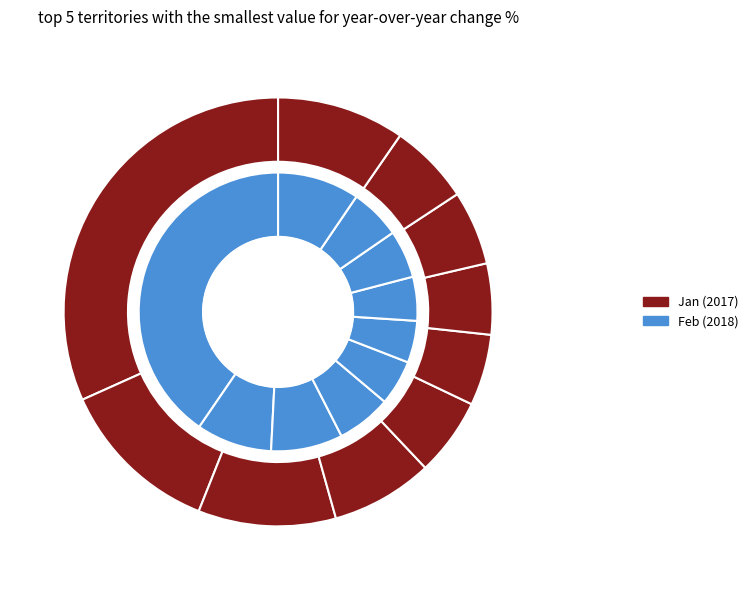

Is it true that pct55 is 18% of the pie?

False